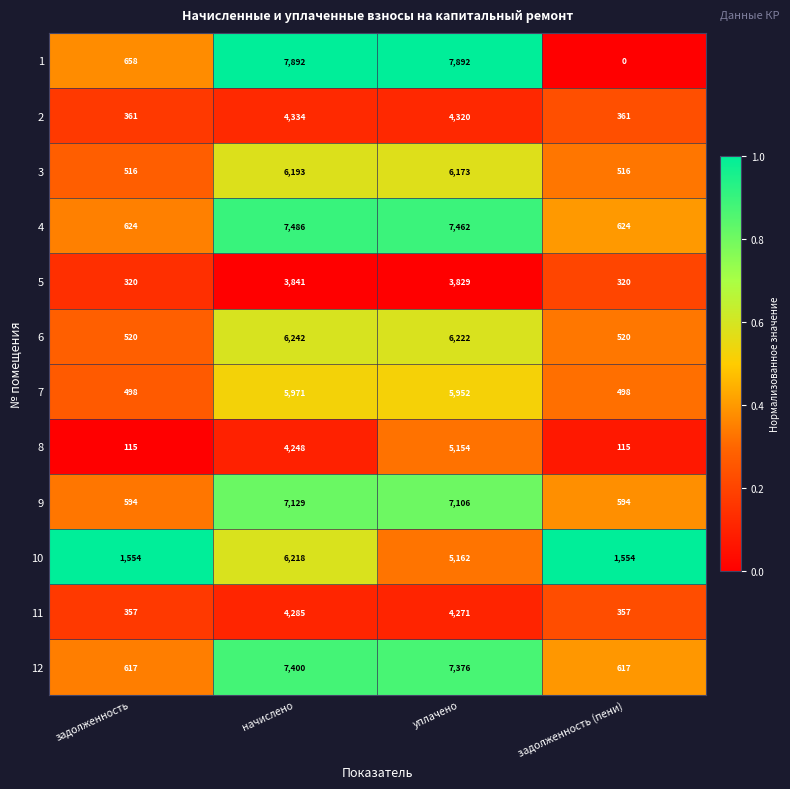

Which series has the largest range (max minus min)?

1